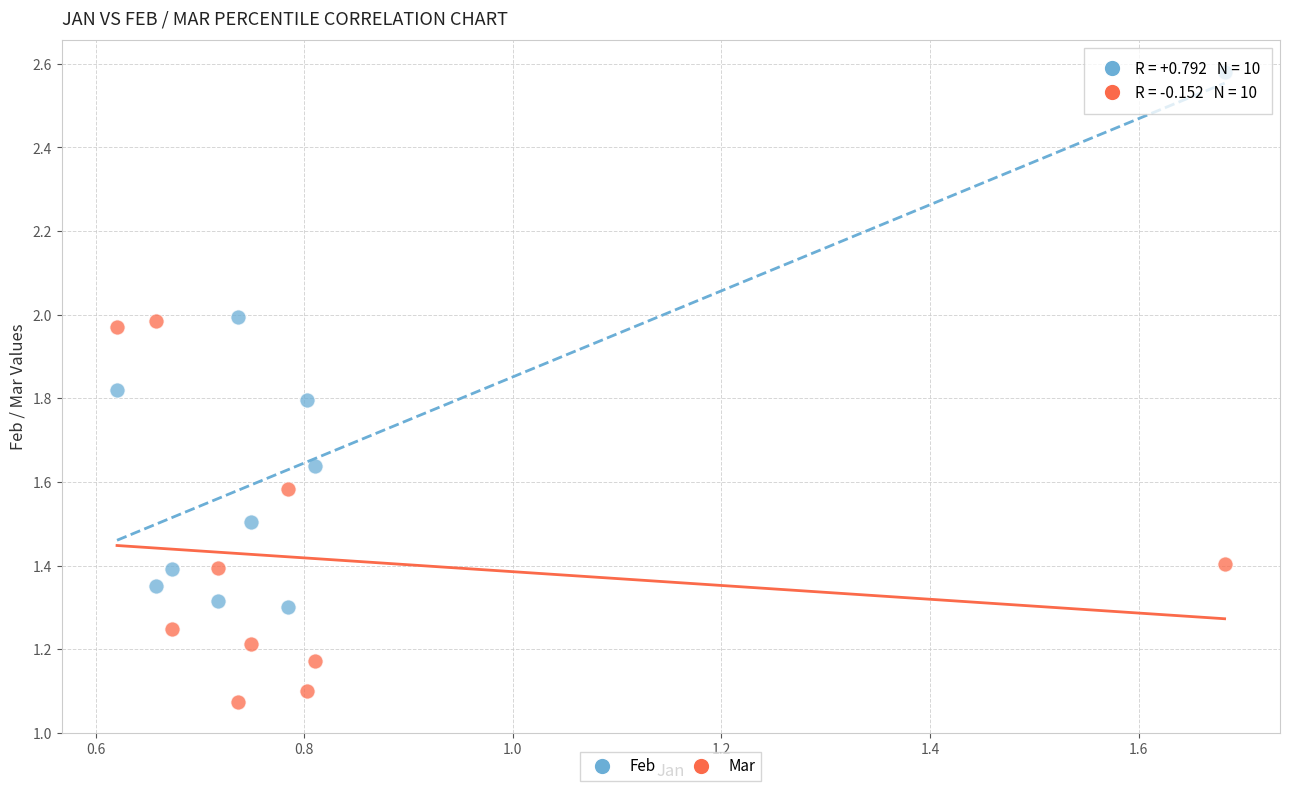

Which series contains the lowest Y value?

Mar